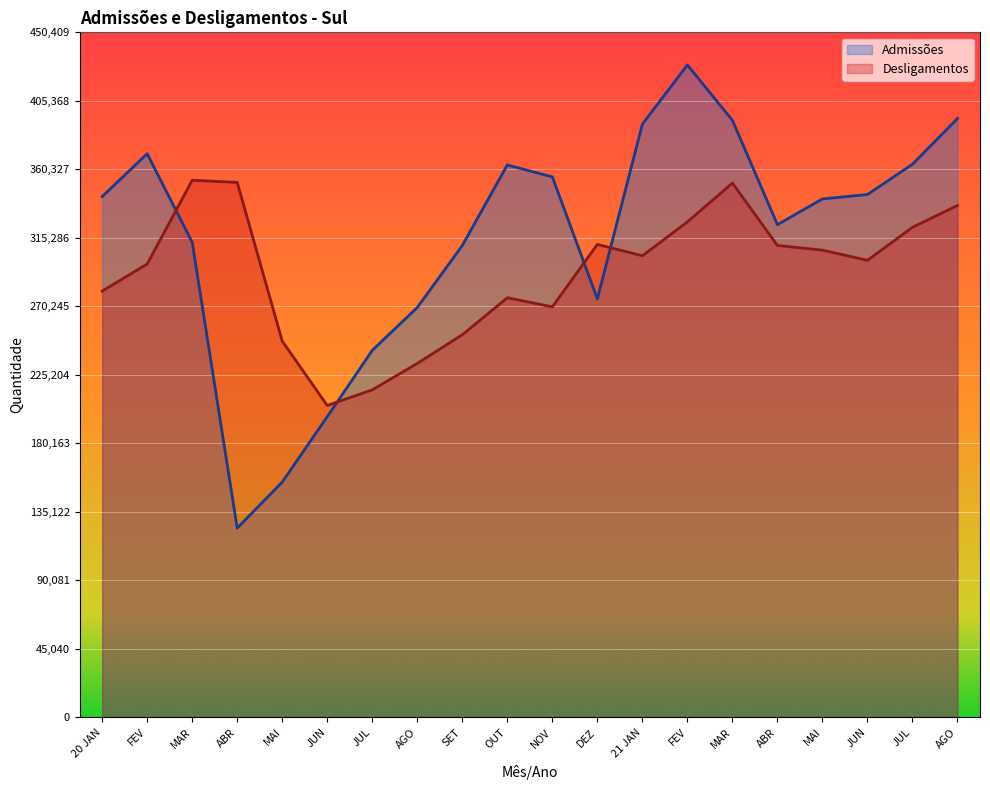

True or false: Admissões has a value of 75157 at MAI.

False